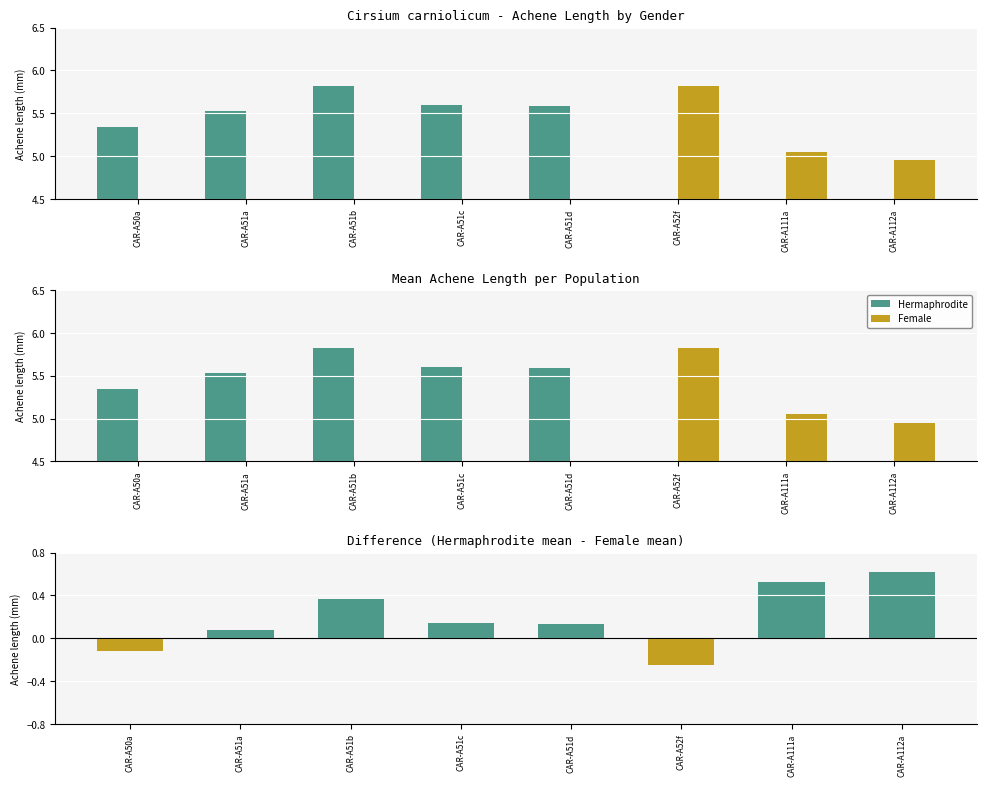

Which label corresponds to the smallest value in the chart?

CAR-A52f